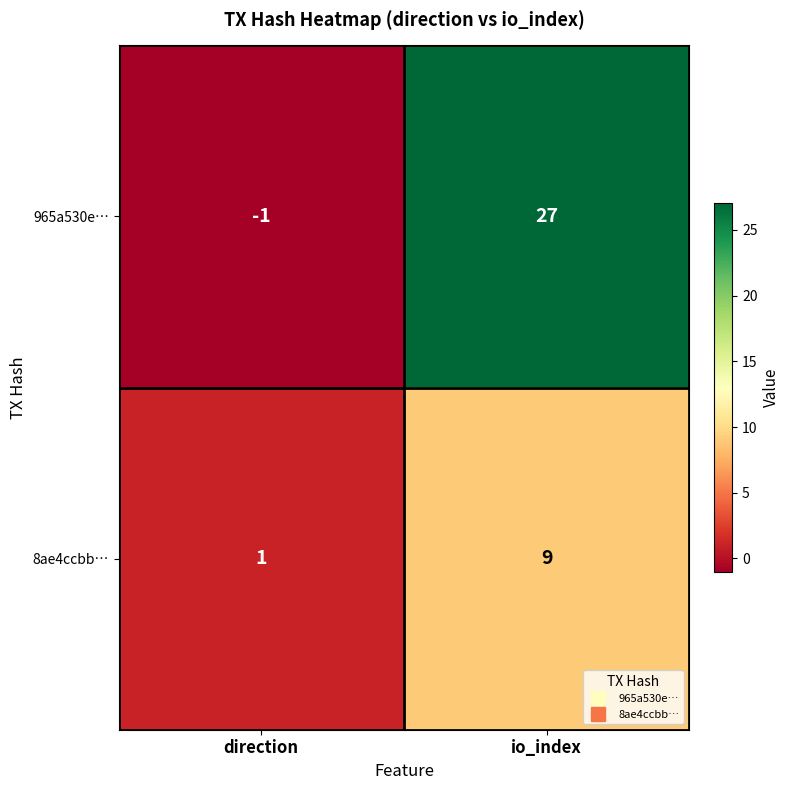

Which series has the widest spread of values?

965a530e…